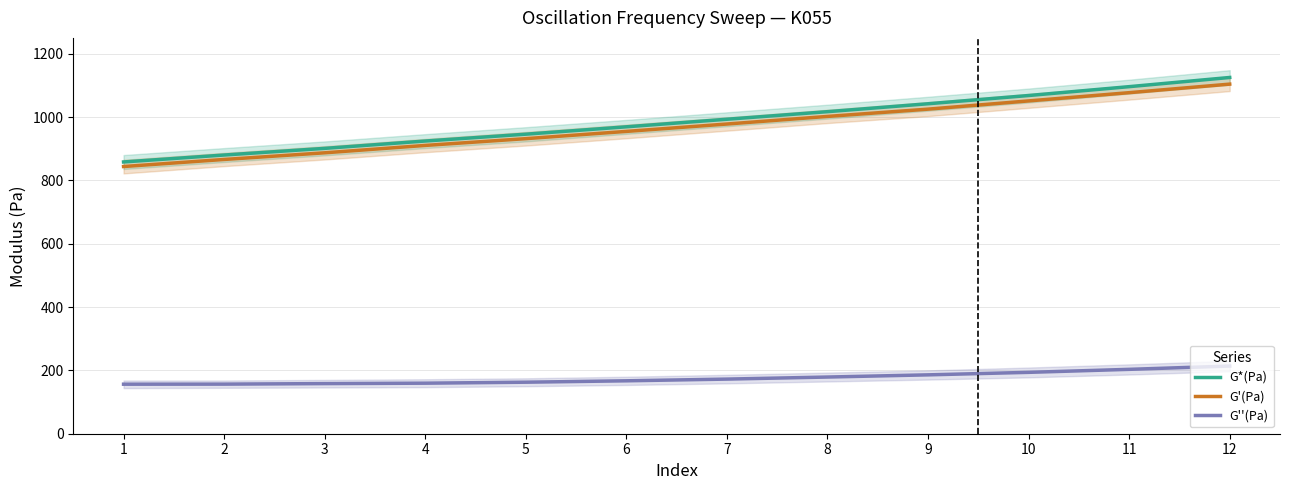

True or false: G''(Pa) has a value of 82.9 at 2.

False